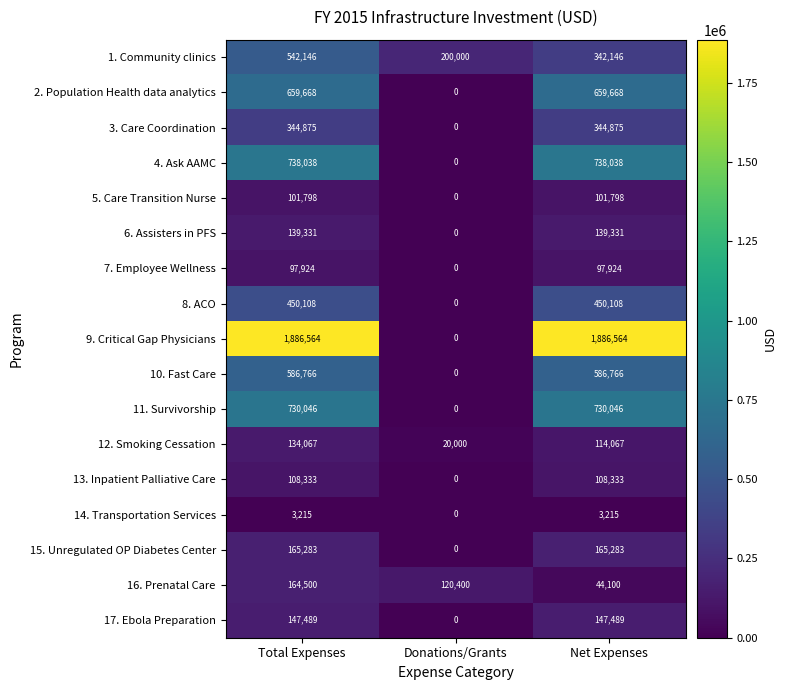

What is the difference between the 10. Fast Care values at Total Expenses and Donations/Grants?

586766